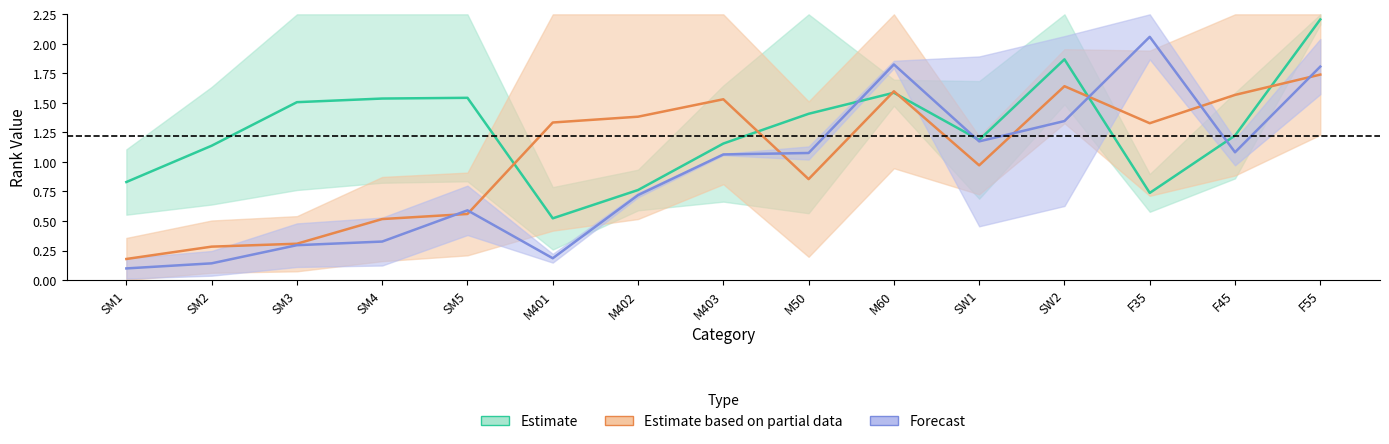

Which series ends up on top after the final intersection of Estimate based on partial data and Estimate?

Estimate